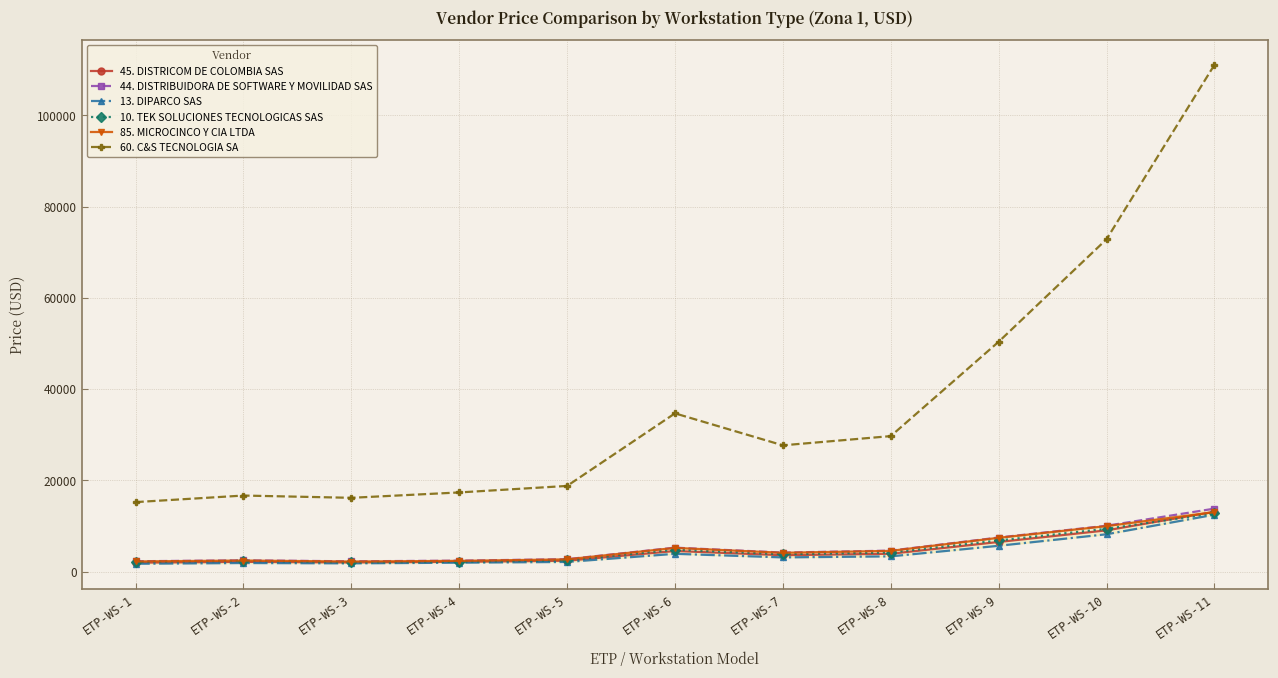

True or false: 10. TEK SOLUCIONES TECNOLOGICAS SAS has a value of 4126 at ETP-WS-2.

False